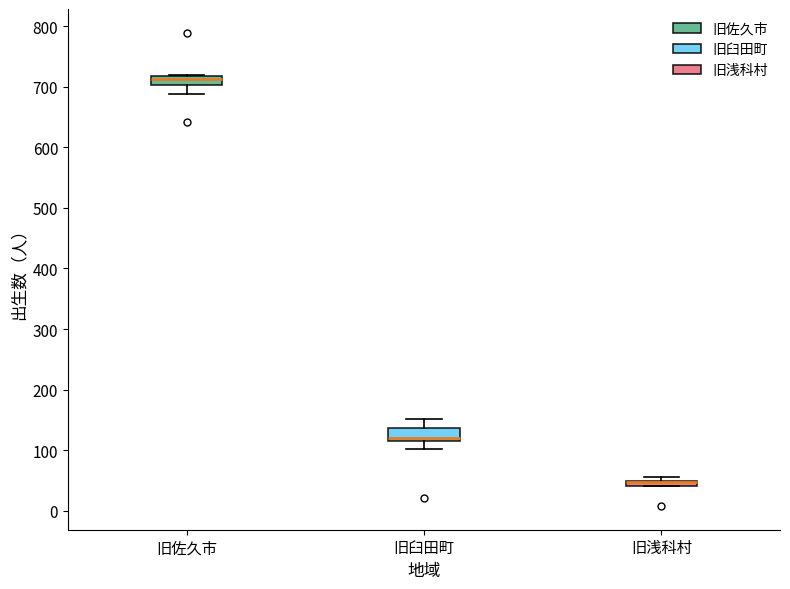

Where is the upper edge of the box for 旧佐久市 on the y-axis? The values are not printed on the chart, so give them approximately, as read against the axis.

720